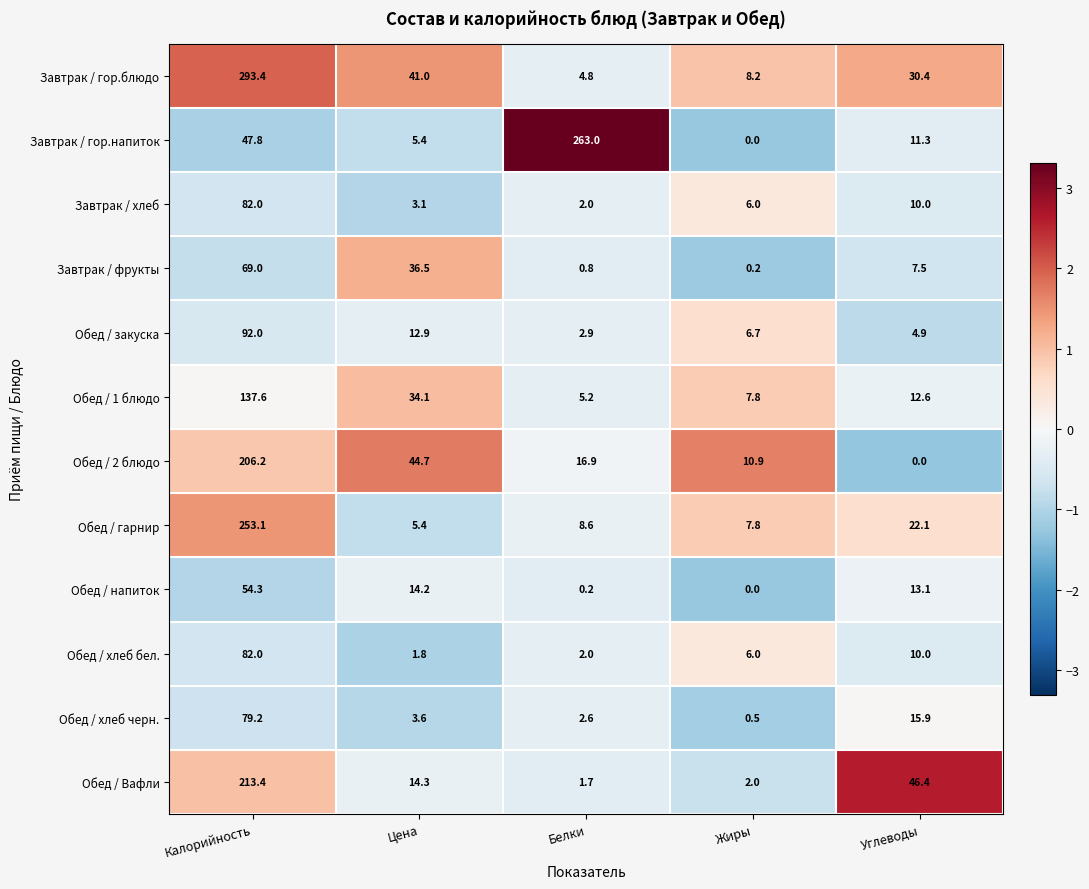

What is the approximate value of Обед / закуска at Цена?

12.9